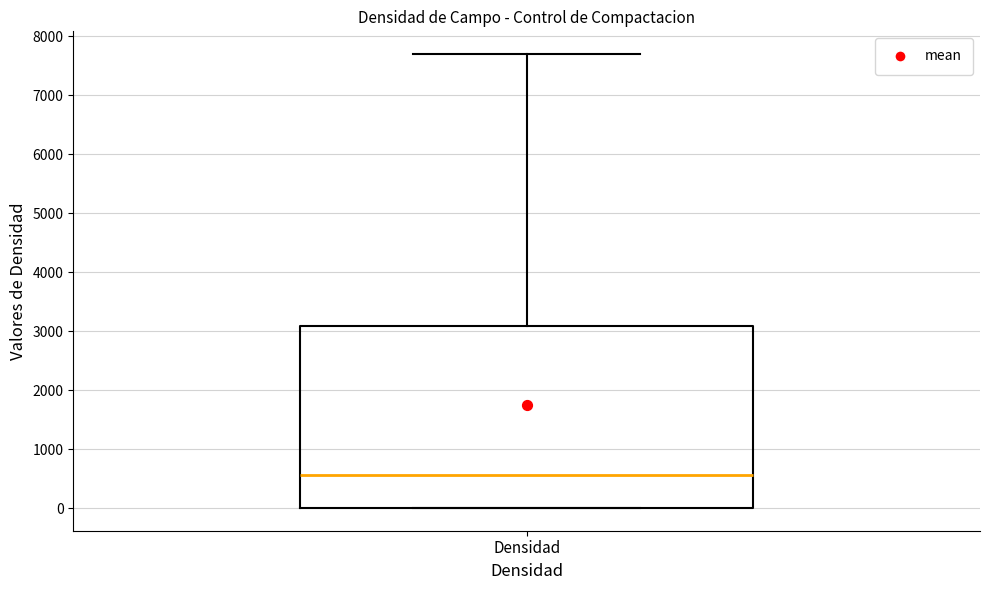

Where does the median line of the box for Densidad sit on the y-axis? The values are not printed on the chart, so give them approximately, as read against the axis.

600